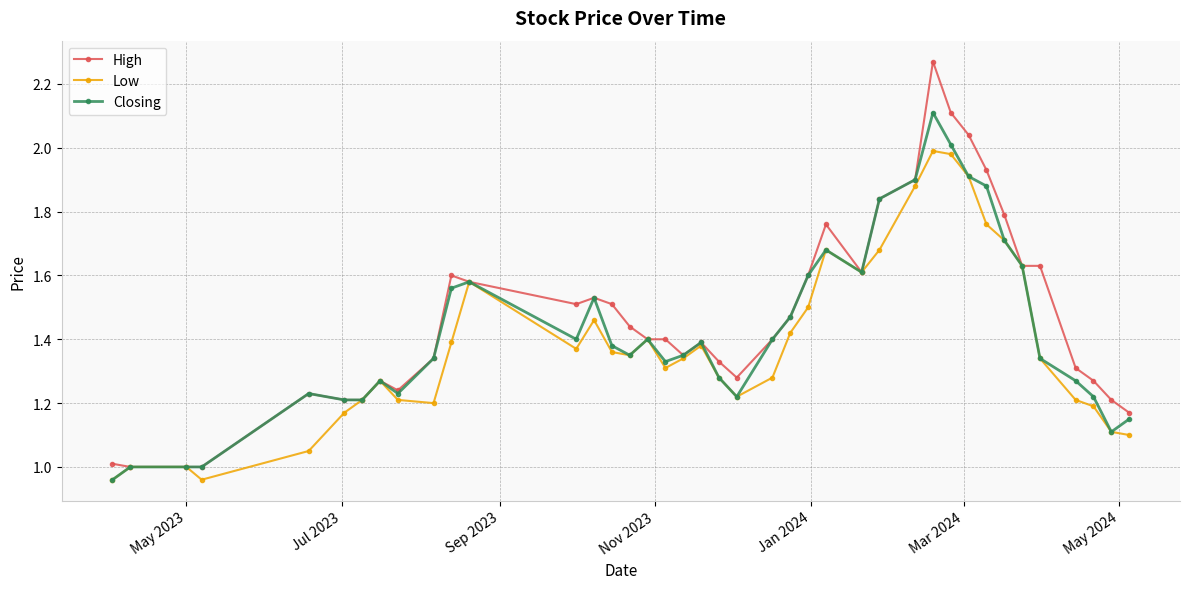

How many lines are shown in the chart?

3